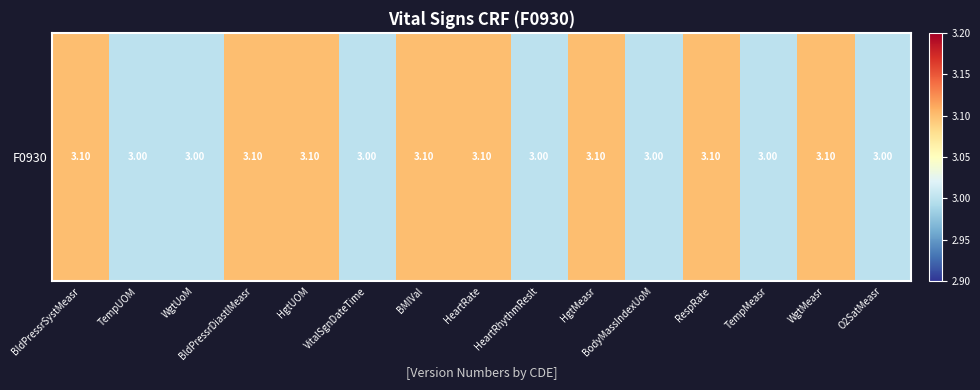

Count the number of categories in the chart.

15